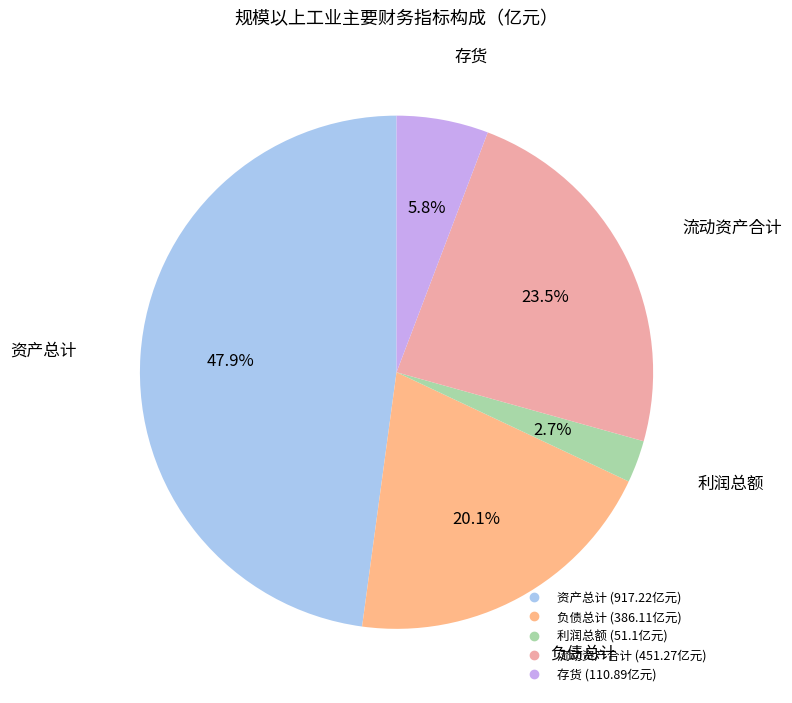

What portion of the pie excludes 负债总计?

79.9%